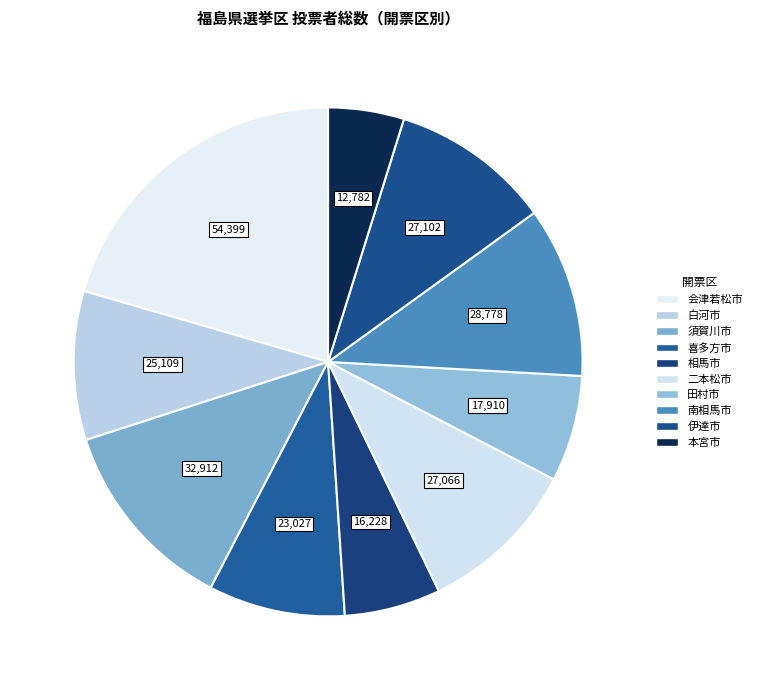

Is it true that 伊達市 is 10% of the pie?

True